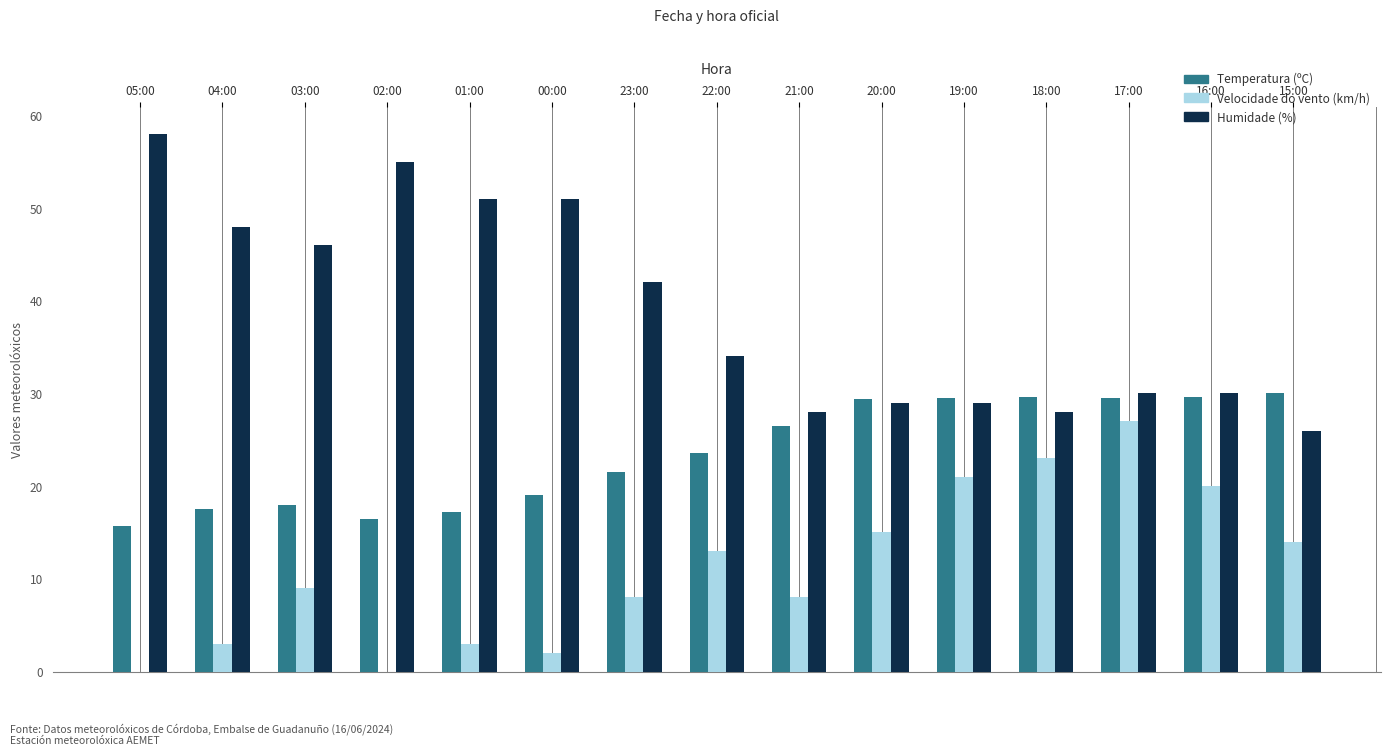

Count the number of data series in this chart.

3